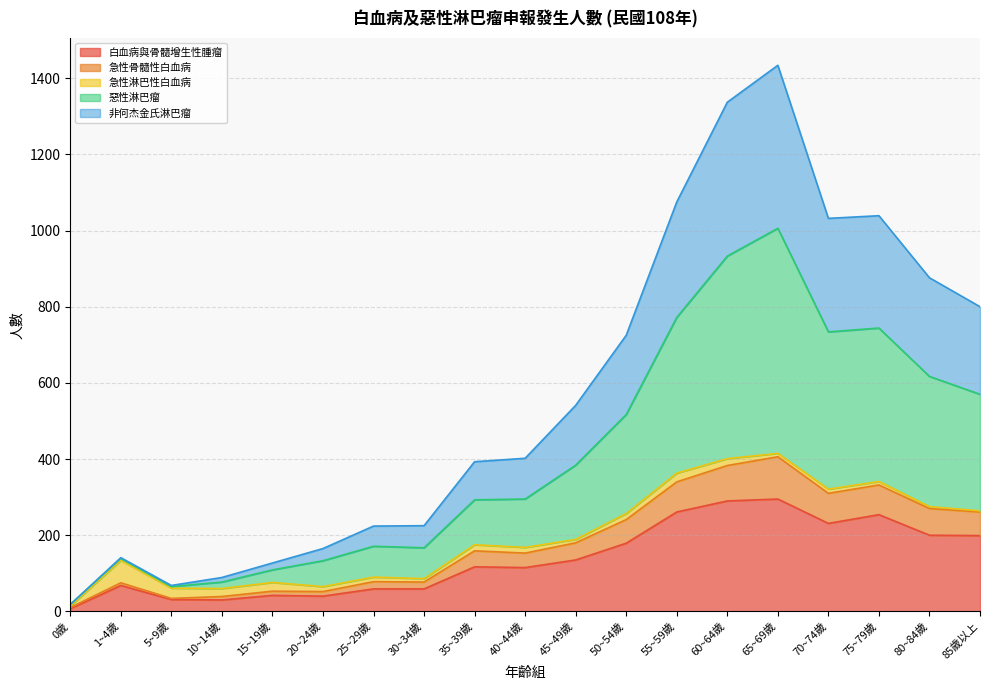

What is the approximate value of 白血病與骨髓增生性腫瘤 at 75~79歲, to the nearest 5?

255